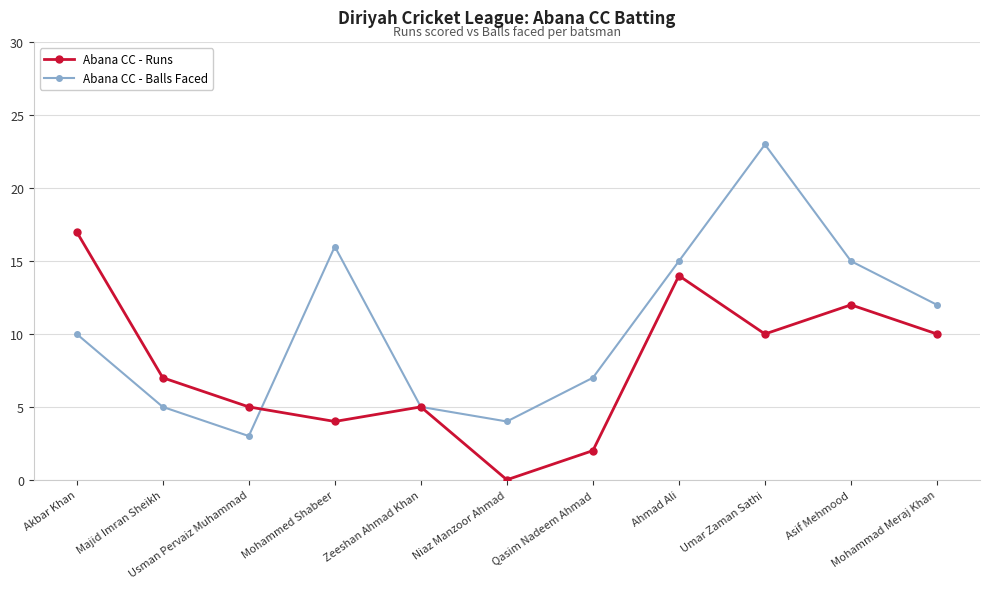

Which series has the largest range (max minus min)?

Abana CC - Balls Faced